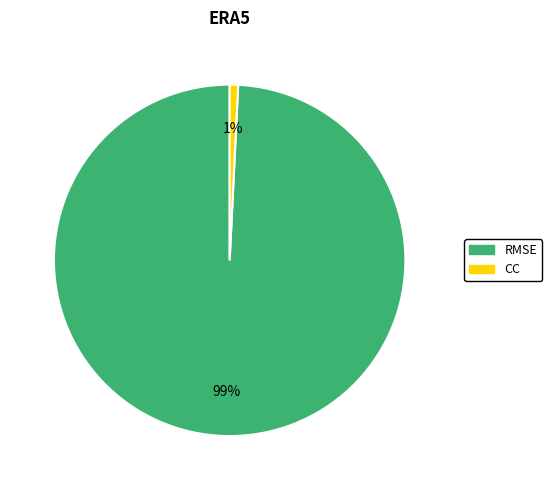

To the nearest percent, what is the difference between the largest and smallest slice percentages?

98%